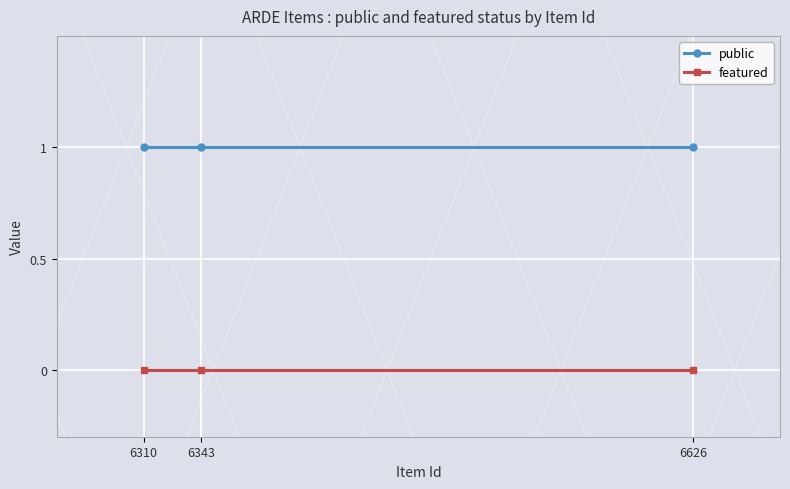

Which series has the largest total across all categories?

public